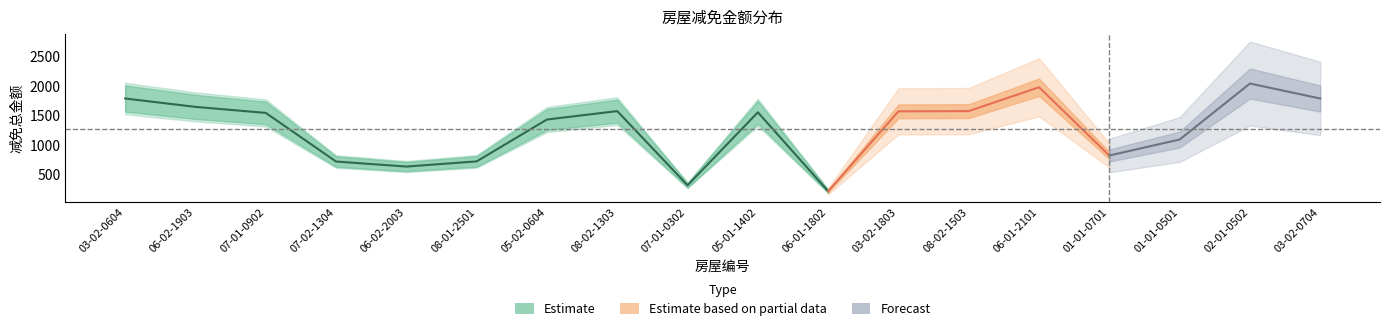

True or false: 减免总金额 has a value of 1788.0 at 03-02-0604.

True